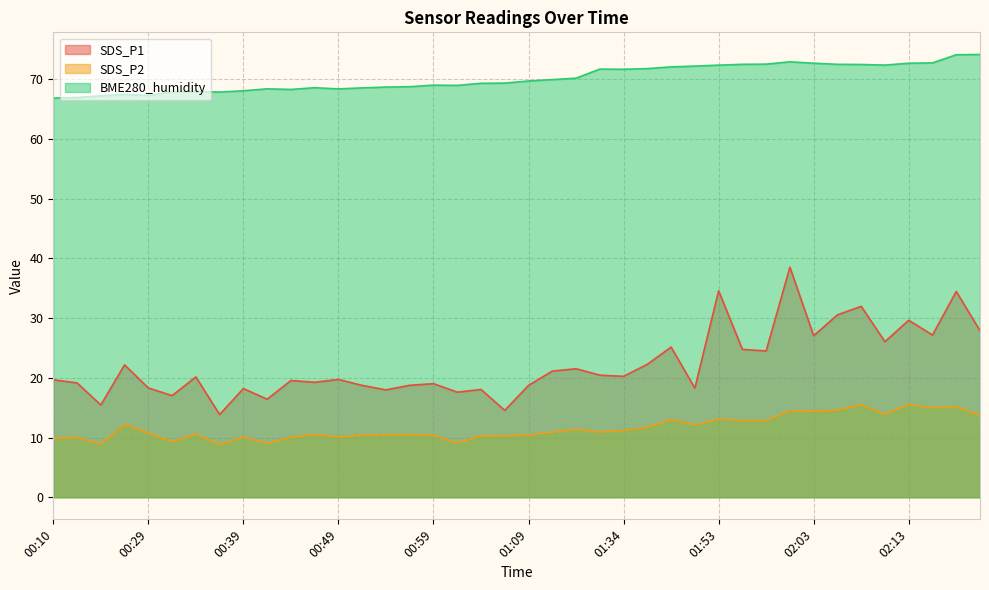

Reading right to left, what are all the values shown in this chart?

SDS_P1: 02:26=27.9	02:23=34.5	02:15=27.2	02:13=29.6	02:10=26.1	02:08=32.0	02:05=30.6	02:03=27.1	02:00=38.5	01:58=24.5	01:55=24.8	01:53=34.6	01:50=18.3	01:48=25.1	01:45=22.3	01:34=20.2	01:31=20.4	01:14=21.5	01:12=21.1	01:09=18.7	01:07=14.6	01:04=18.1	01:02=17.6	00:59=19.0	00:57=18.8	00:54=18.0	00:52=18.7	00:49=19.7	00:47=19.2	00:44=19.6	00:42=16.4	00:39=18.2	00:37=13.8	00:34=20.1	00:32=17.0	00:29=18.3	00:27=22.2	00:24=15.4	00:24=19.1	00:10=19.7
SDS_P2: 02:26=13.7	02:23=15.2	02:15=15.0	02:13=15.5	02:10=13.9	02:08=15.5	02:05=14.6	02:03=14.4	02:00=14.4	01:58=12.8	01:55=12.8	01:53=13.1	01:50=12.1	01:48=13.0	01:45=11.7	01:34=11.2	01:31=10.9	01:14=11.3	01:12=10.9	01:09=10.4	01:07=10.3	01:04=10.3	01:02=9.1	00:59=10.4	00:57=10.5	00:54=10.5	00:52=10.4	00:49=10.1	00:47=10.5	00:44=10.0	00:42=9.0	00:39=10.1	00:37=8.8	00:34=10.6	00:32=9.3	00:29=10.8	00:27=12.2	00:24=8.9	00:24=10.0	00:10=9.8
BME280_humidity: 02:26=74.2	02:23=74.1	02:15=72.8	02:13=72.7	02:10=72.4	02:08=72.5	02:05=72.5	02:03=72.7	02:00=73.0	01:58=72.6	01:55=72.5	01:53=72.4	01:50=72.2	01:48=72.1	01:45=71.8	01:34=71.7	01:31=71.7	01:14=70.2	01:12=70.0	01:09=69.7	01:07=69.4	01:04=69.3	01:02=69.0	00:59=69.0	00:57=68.8	00:54=68.7	00:52=68.6	00:49=68.4	00:47=68.6	00:44=68.3	00:42=68.4	00:39=68.1	00:37=67.9	00:34=68.0	00:32=67.9	00:29=67.3	00:27=67.5	00:24=67.2	00:24=67.0	00:10=66.9